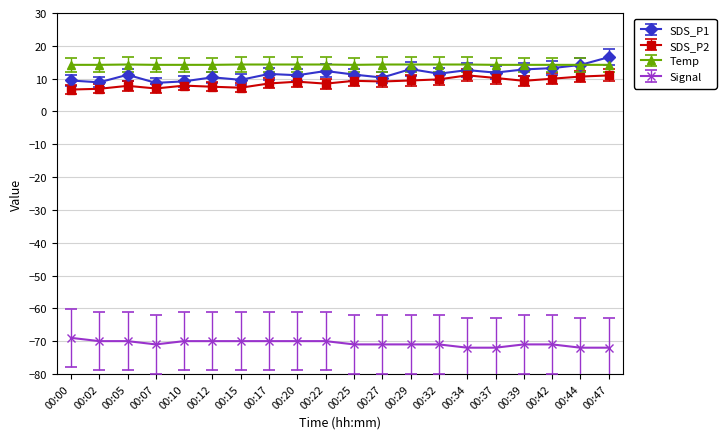

The value of Temp at 00:02 is 14.2. True or false?

True